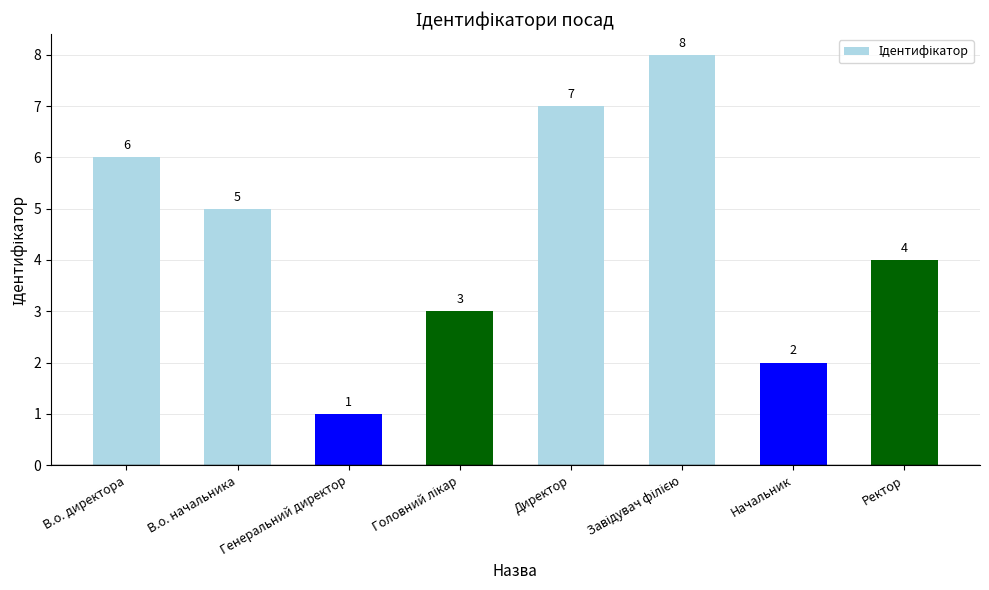

What position from the right is В.о. директора?

8